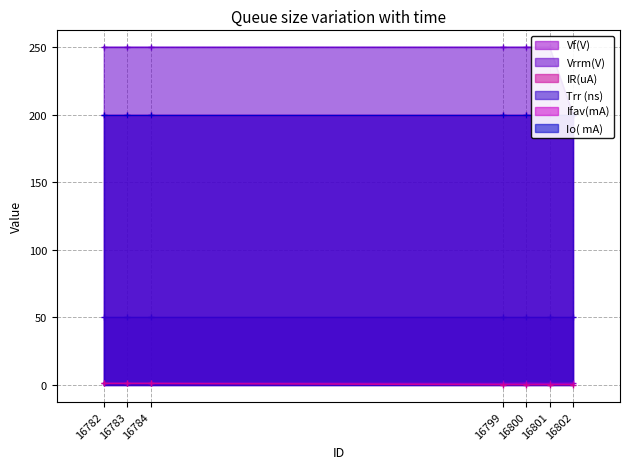

The Vf(V) series shows 1.2 at 16784. True or false?

True